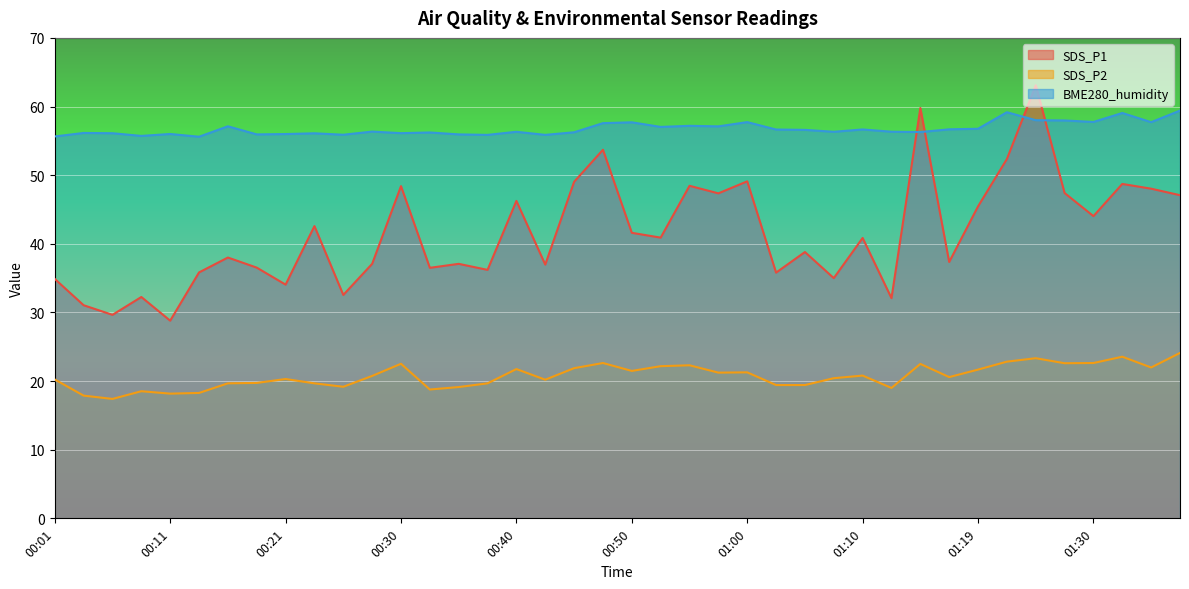

Reading left to right, what are all the values shown in this chart?

SDS_P1: 34.9	31.1	29.6	32.2	28.8	35.8	38.0	36.5	34.0	42.6	32.5	37.1	48.4	36.5	37.1	36.2	46.2	37.0	49.0	53.7	41.6	40.9	48.5	47.4	49.1	35.8	38.8	35.0	40.9	32.1	59.8	37.4	45.5	52.4	63.1	47.4	44.0	48.7	48.0	47.1
SDS_P2: 20.2	17.9	17.4	18.5	18.2	18.3	19.7	19.7	20.3	19.7	19.2	20.8	22.5	18.8	19.1	19.7	21.8	20.2	21.9	22.6	21.5	22.2	22.3	21.2	21.3	19.4	19.4	20.4	20.8	19.0	22.5	20.6	21.7	22.8	23.3	22.6	22.6	23.6	22.0	24.1
BME280_humidity: 55.6	56.1	56.1	55.7	56.0	55.6	57.1	55.9	56.0	56.1	55.9	56.4	56.1	56.2	55.9	55.9	56.3	55.9	56.2	57.6	57.7	57.0	57.2	57.1	57.7	56.6	56.6	56.3	56.7	56.3	56.3	56.7	56.8	59.2	58.0	58.0	57.8	59.1	57.7	59.4